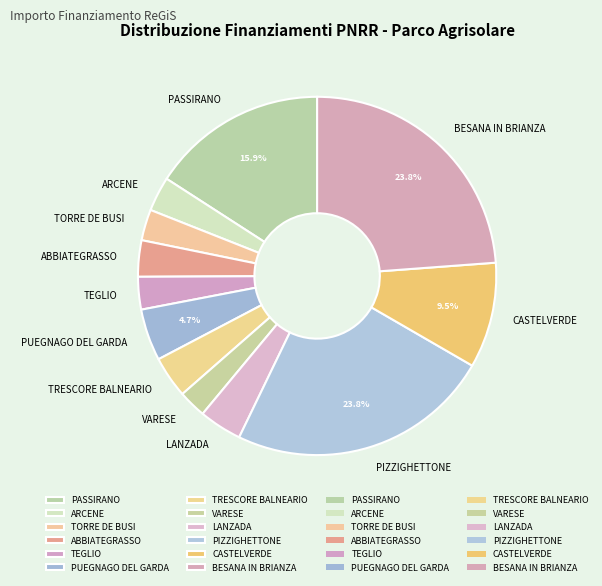

Do TEGLIO and PUEGNAGO DEL GARDA together represent more than half of the pie?

No